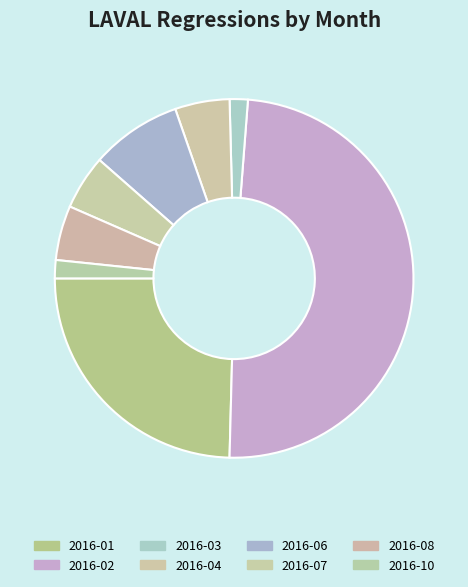

How many segments does this pie chart have?

8